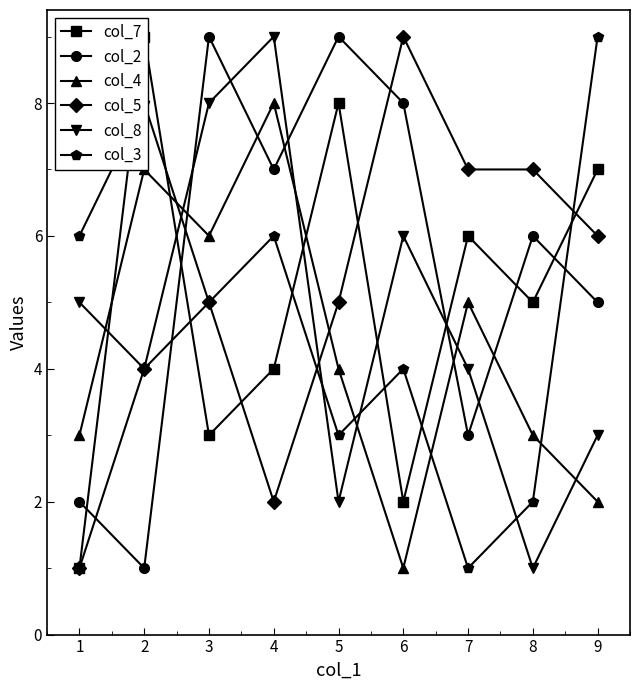

True or false: col_4 has more than 0 interior local peaks.

True